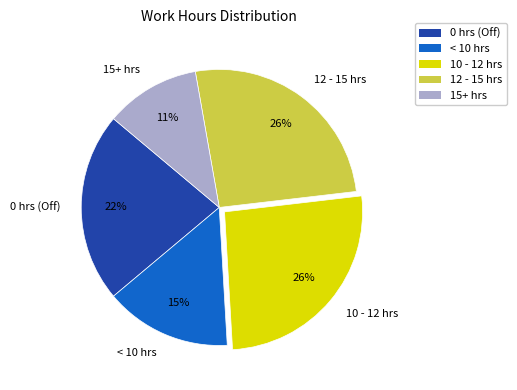

Which slice is the smallest?

15+ hrs